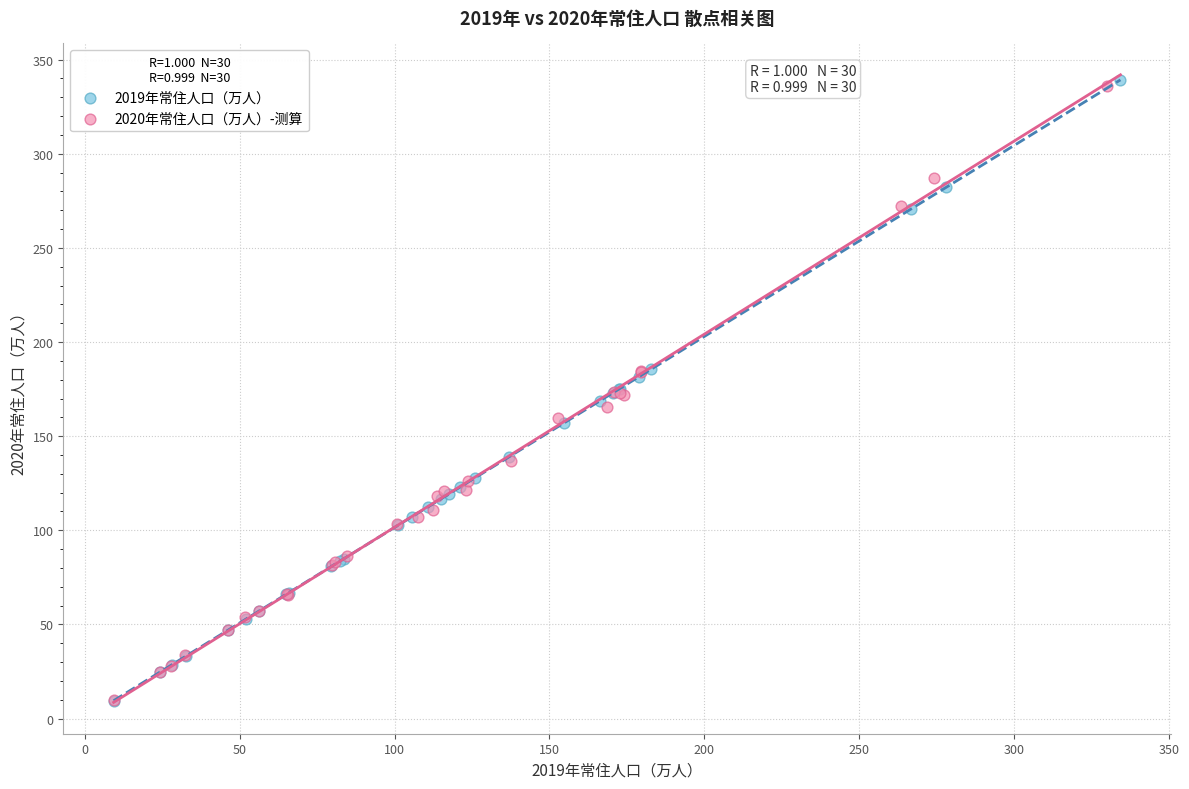

Which series has the widest spread of Y values?

2019年常住人口（万人）